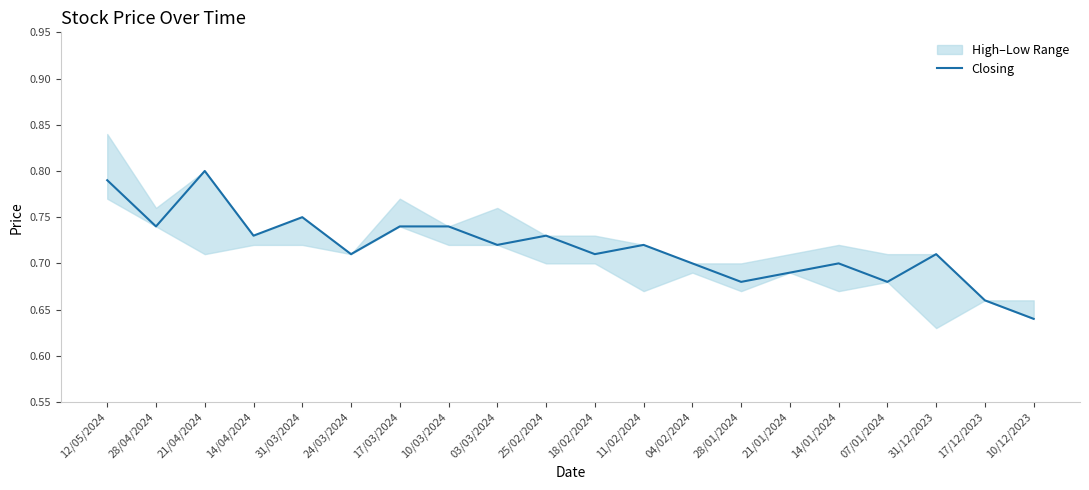

What position from the right is 25/02/2024?

11